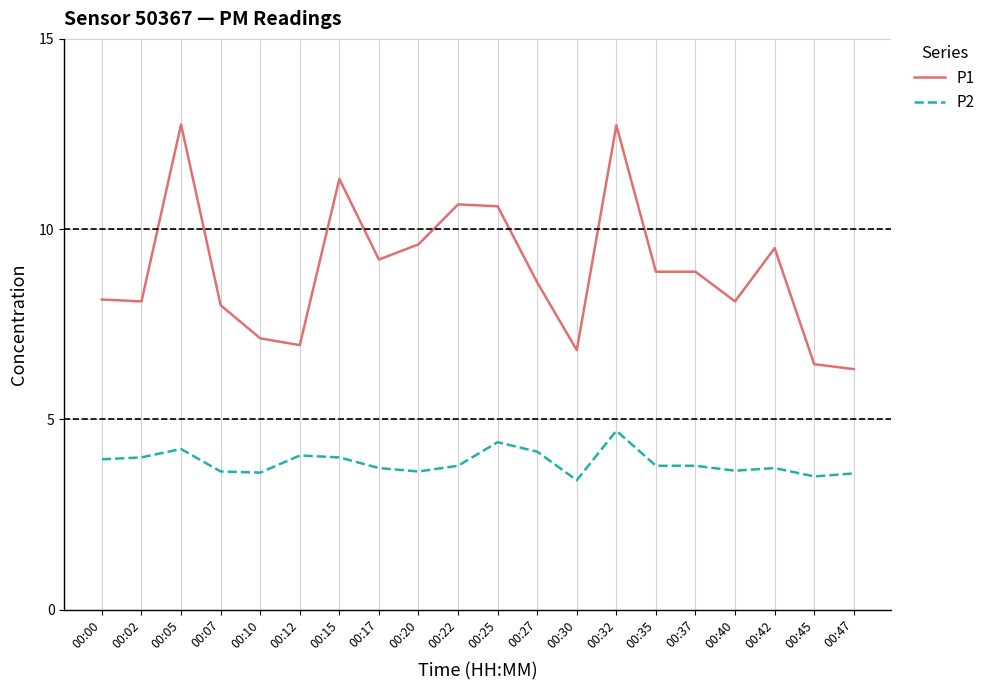

Rank the series by their maximum value, from highest to lowest.

P1, P2